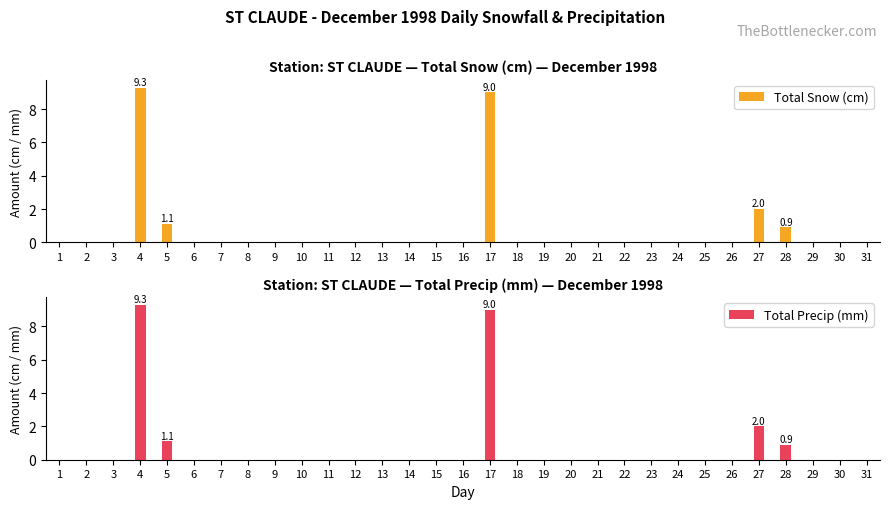

Rank the series by their maximum value, from lowest to highest.

Total Snow (cm), Total Precip (mm)